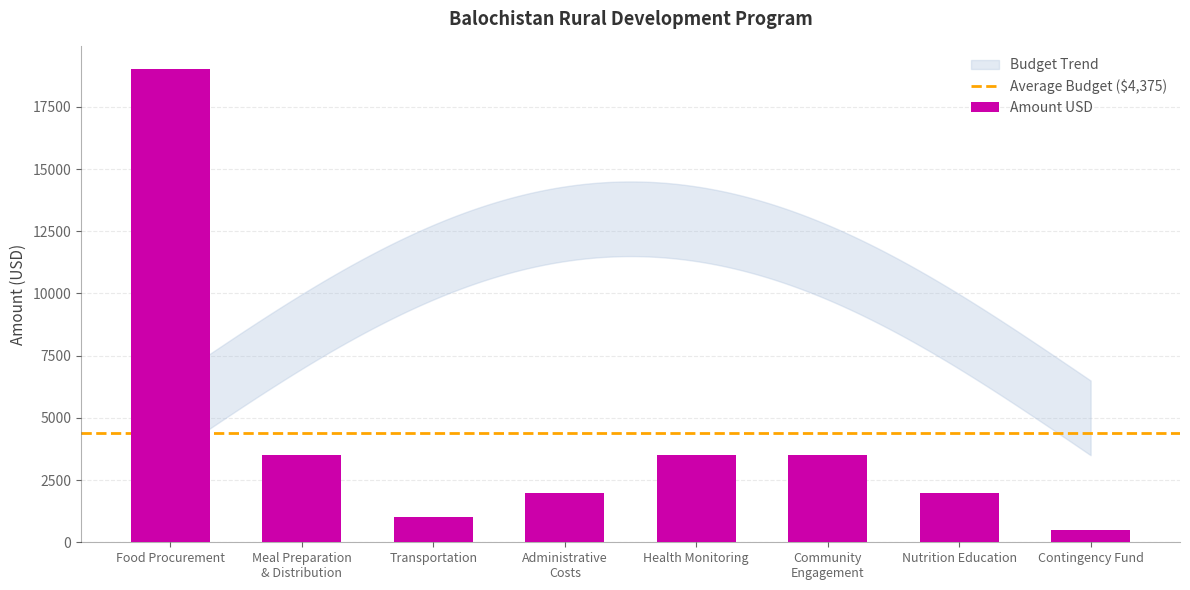

What is the label of the 6th bar from the left?

Community
Engagement